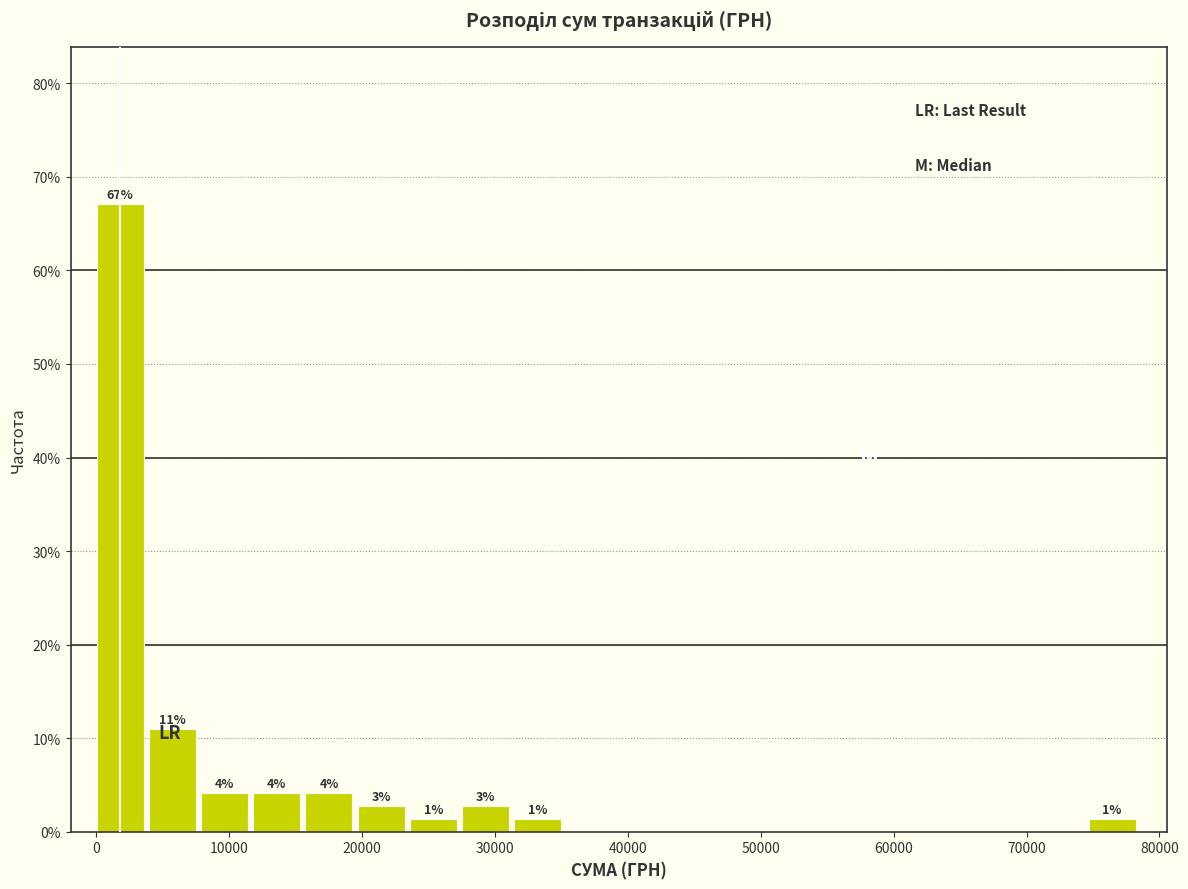

Read against the x-axis, roughly where is the centre of the tallest bar?

2000